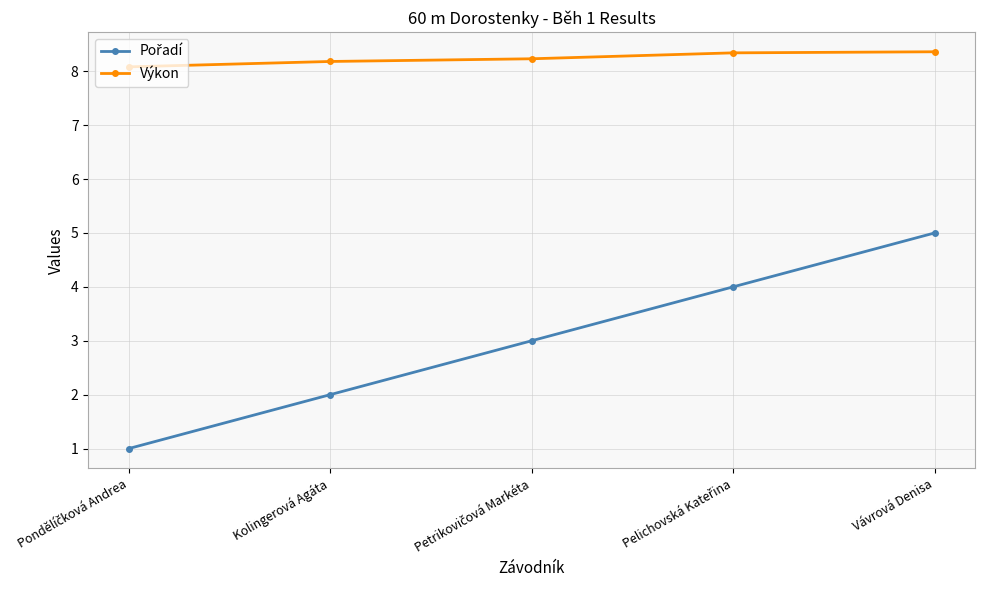

What is the greatest value displayed?

8.4